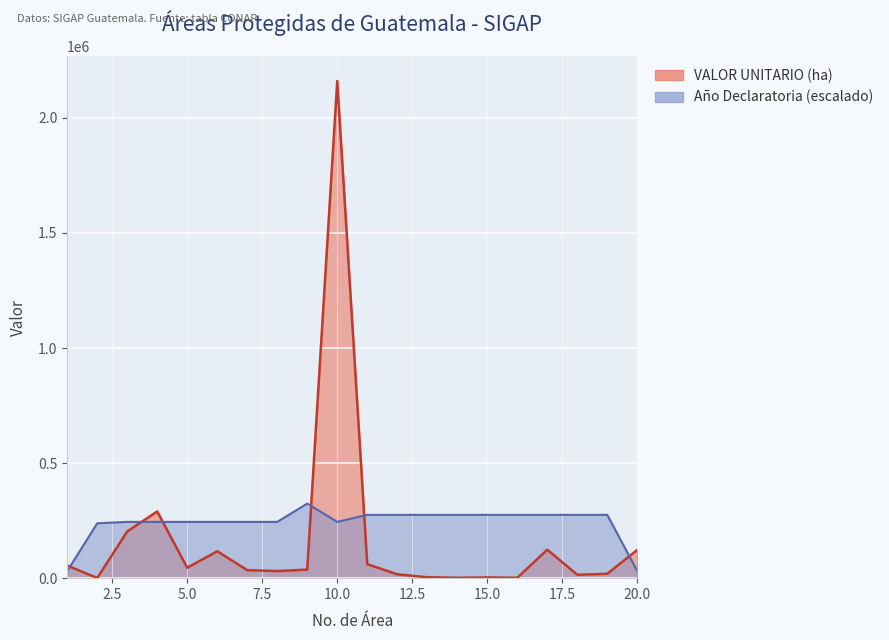

Where does the VALOR UNITARIO (ha) series first go above 37160?

1